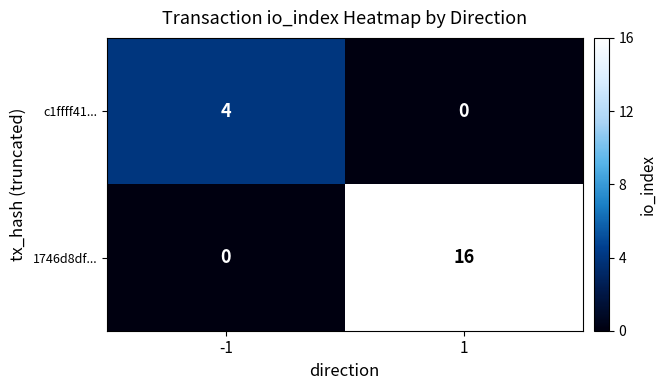

What is the maximum value shown in the chart?

16